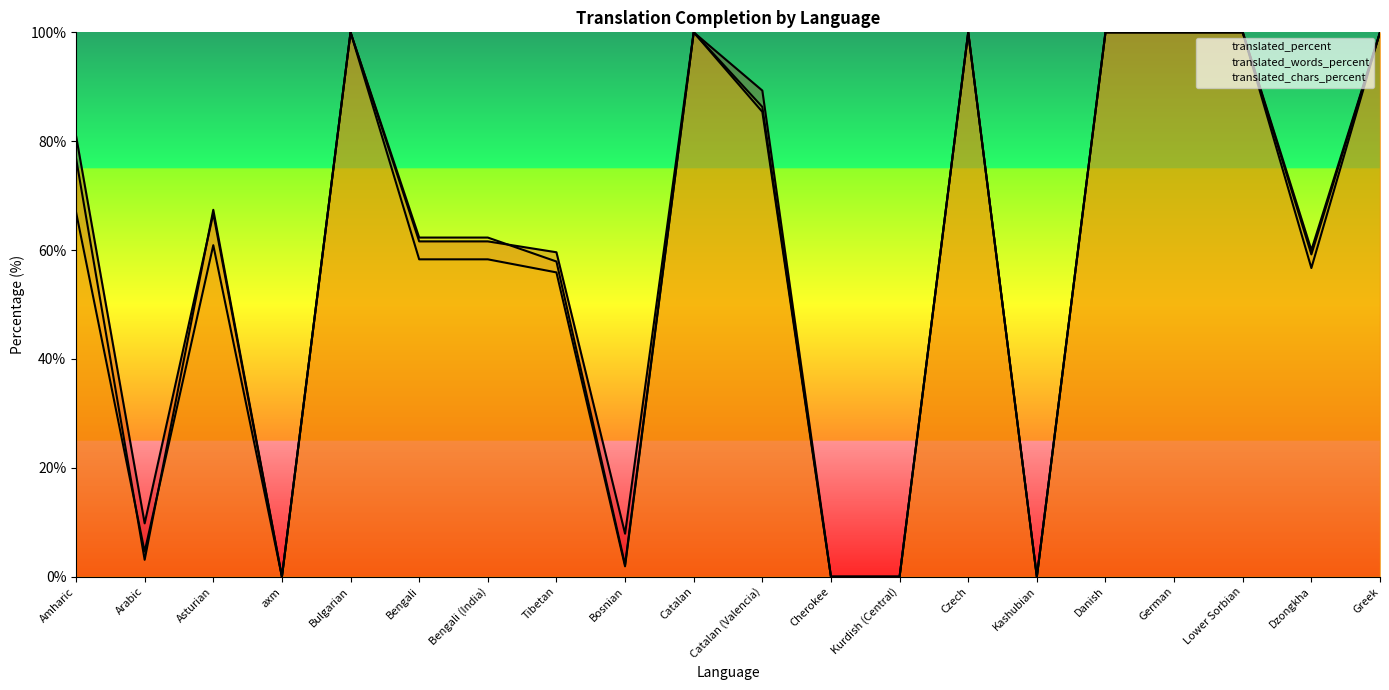

Count the number of data series in this chart.

3